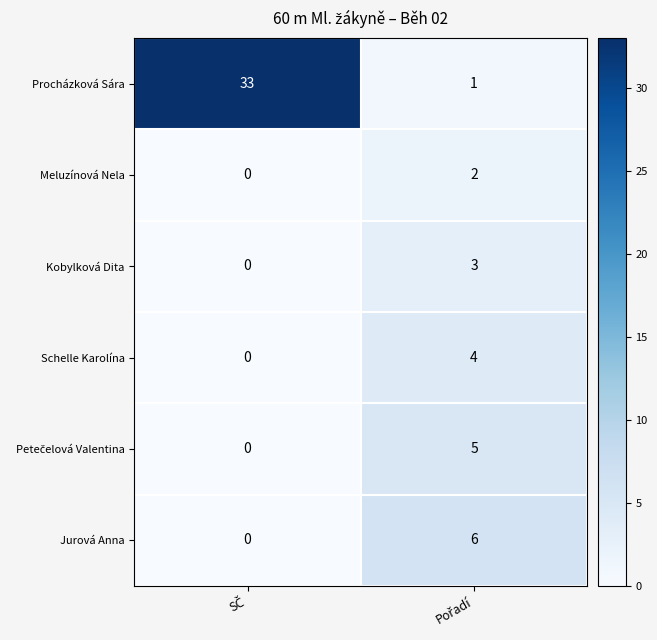

What is the maximum value for Kobylková Dita?

3